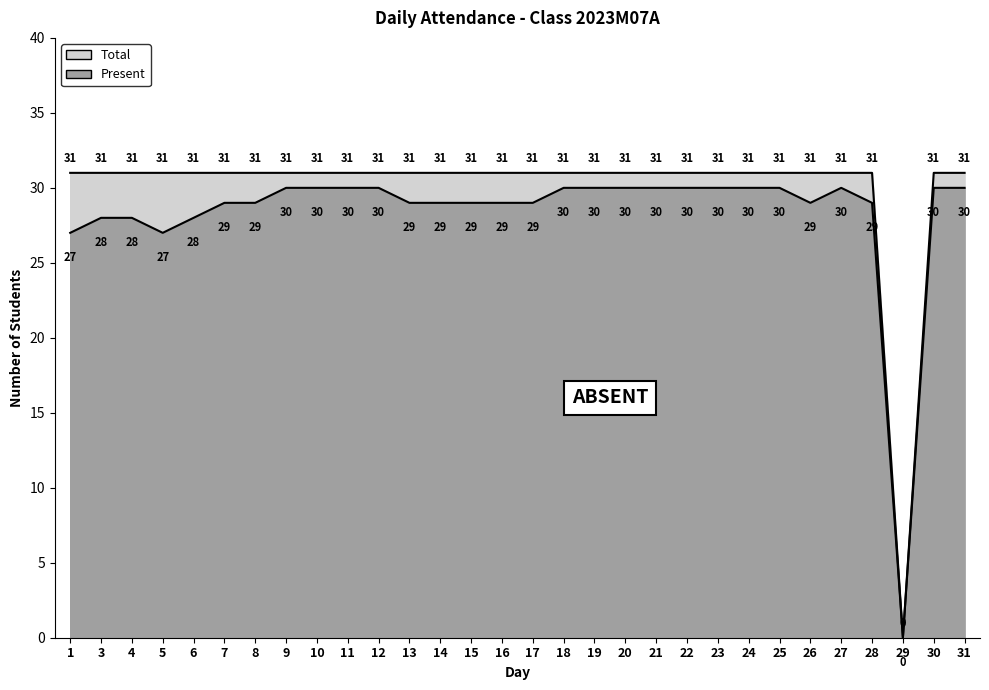

Where is the data nearest to the value 15?

1